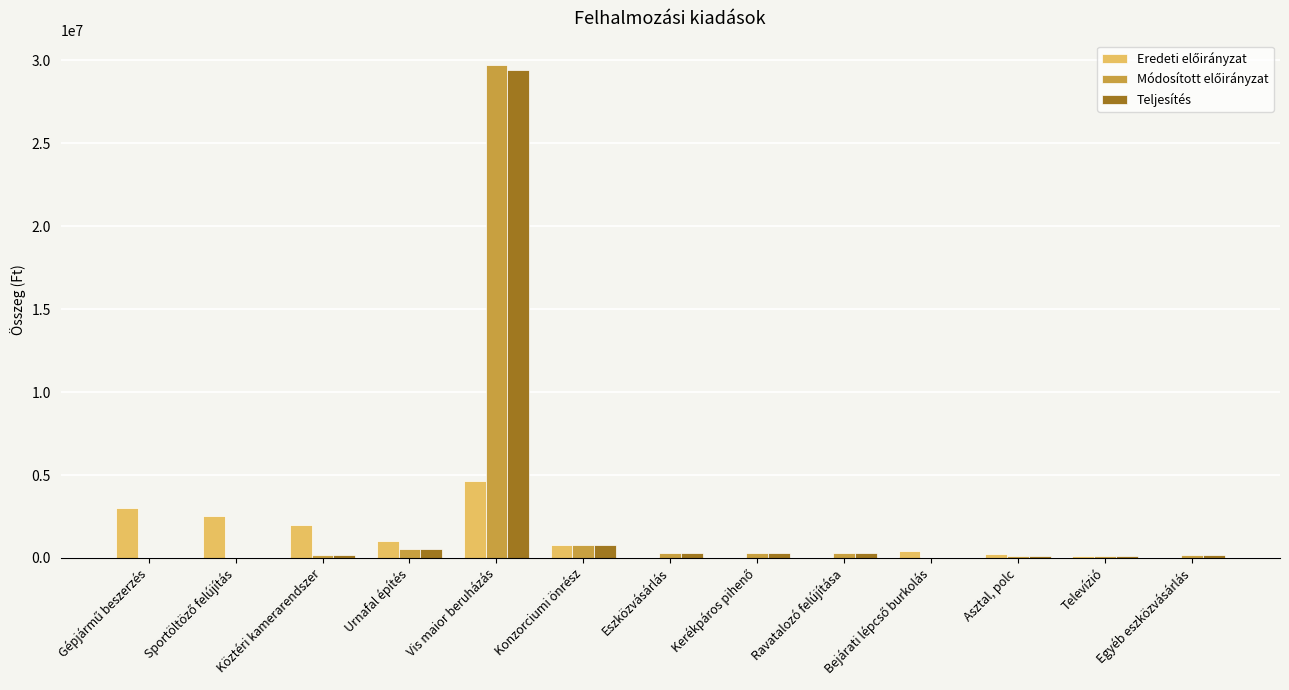

At which category is the sum across all series the highest?

Vis maior beruházás